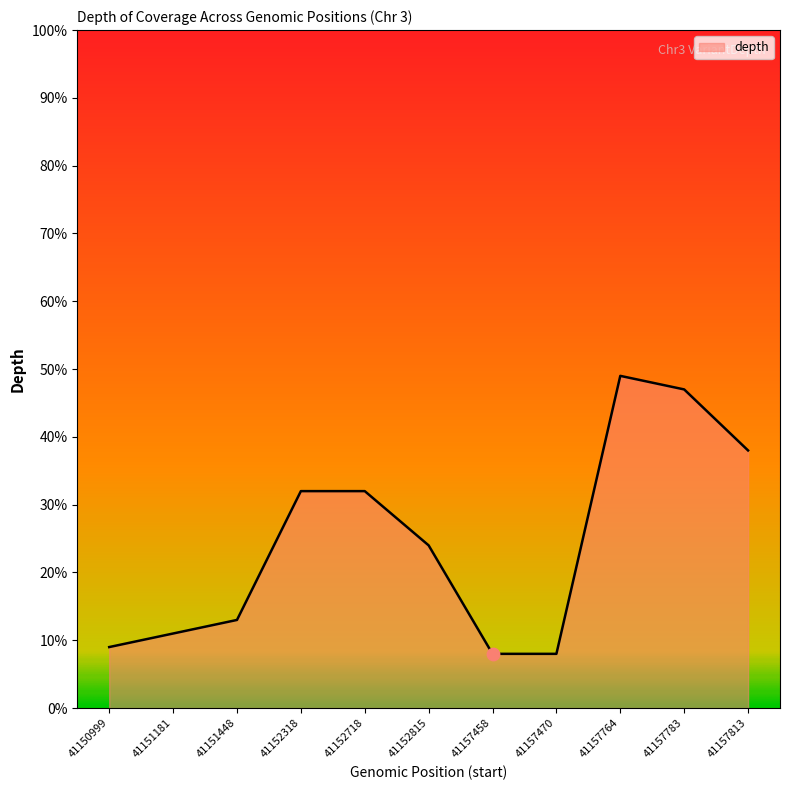

Approximately how many times larger is the value at 41157764 compared to 41151448?

3.8